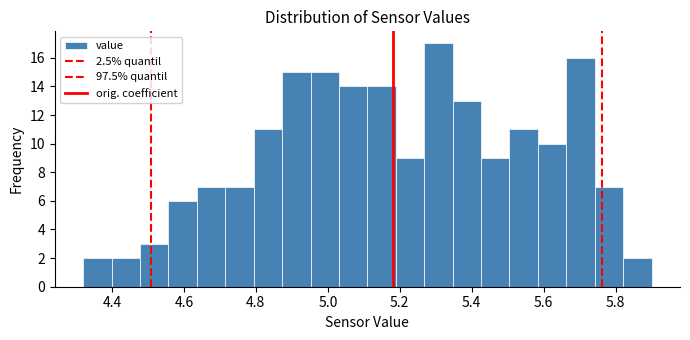

Around what value on the x-axis is the tallest bar? Give the approximate position of its centre, as read against the axis.

5.30